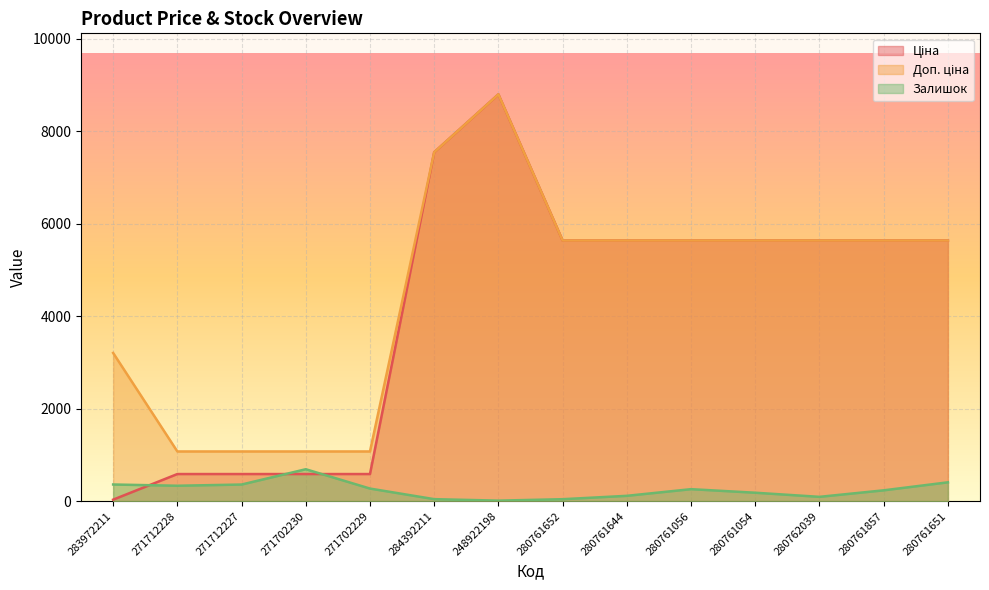

List the labels in order of Доп. ціна value, smallest first.

271712228, 271712227, 271702230, 271702229, 283972211, 280761652, 280761644, 280761056, 280761054, 280762039, 280761857, 280761651, 284392211, 248922198